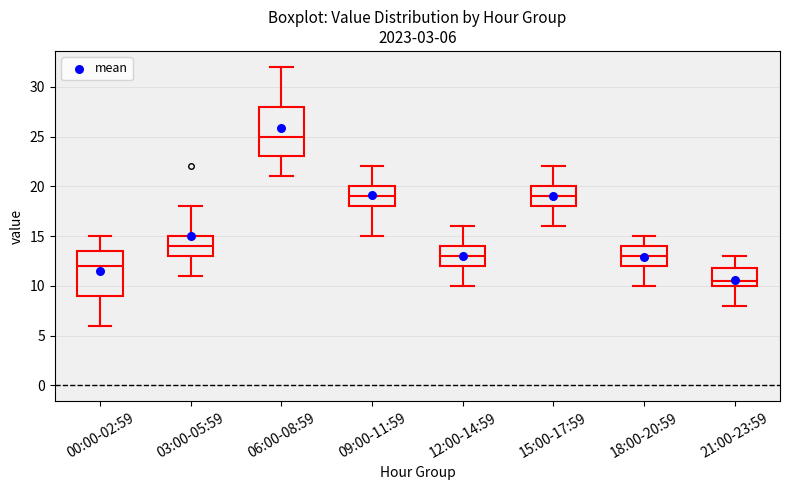

Which box's median line is the highest?

06:00-08:59